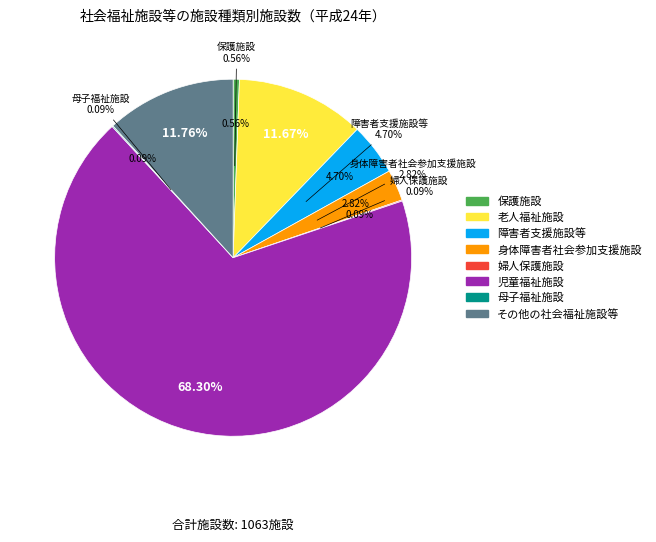

What is the change in value from 保護施設 to 障害者支援施設等?

+44